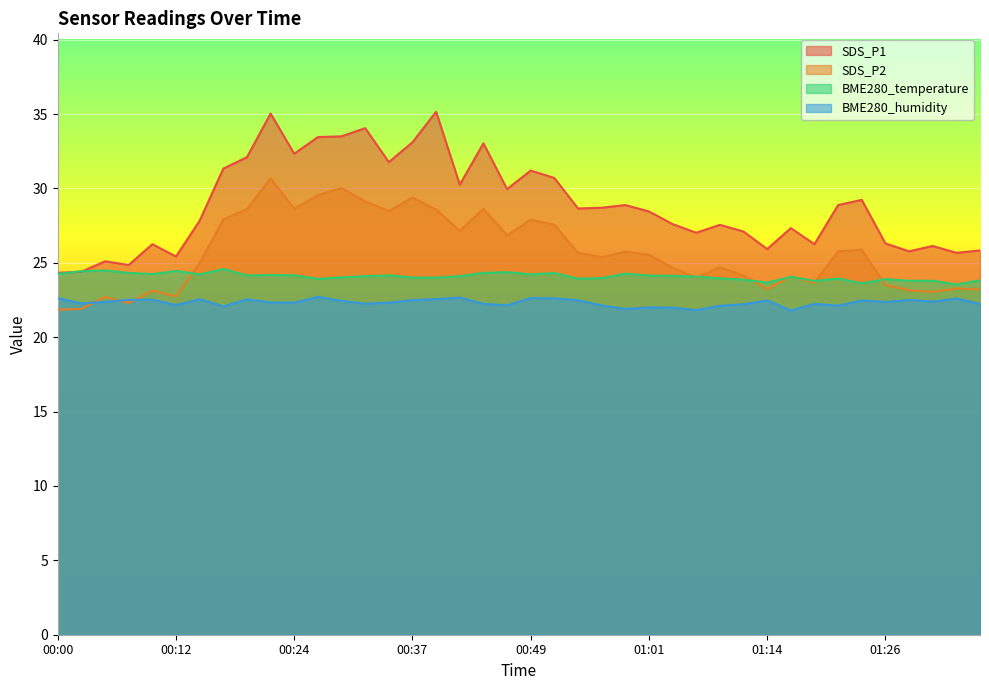

Reading left to right, extract all data points from this chart.

SDS_P1: 24.3	24.4	25.1	24.9	26.2	25.4	27.8	31.3	32.1	35.0	32.3	33.5	33.5	34.0	31.8	33.1	35.1	30.2	33.0	29.9	31.2	30.7	28.6	28.7	28.9	28.4	27.6	27.0	27.6	27.1	25.9	27.3	26.2	28.9	29.2	26.3	25.8	26.1	25.7	25.8
SDS_P2: 21.9	21.9	22.7	22.3	23.1	22.8	25.0	27.9	28.6	30.7	28.6	29.6	30.0	29.1	28.5	29.4	28.6	27.1	28.6	26.9	27.9	27.6	25.7	25.4	25.8	25.6	24.7	24.0	24.7	24.1	23.2	24.1	23.6	25.8	25.9	23.5	23.1	23.1	23.3	23.2
BME280_temperature: 24.3	24.4	24.5	24.3	24.2	24.4	24.2	24.6	24.1	24.2	24.2	23.9	24.0	24.1	24.1	24.0	24.0	24.1	24.3	24.4	24.2	24.3	23.9	24.0	24.3	24.1	24.1	24.1	23.9	23.9	23.7	24.1	23.8	23.9	23.6	23.9	23.8	23.8	23.5	23.8
BME280_humidity: 22.6	22.3	22.4	22.5	22.5	22.2	22.6	22.1	22.6	22.3	22.3	22.7	22.4	22.2	22.3	22.5	22.6	22.7	22.2	22.1	22.6	22.6	22.5	22.1	21.9	22.0	22.0	21.8	22.1	22.2	22.5	21.8	22.2	22.1	22.5	22.4	22.5	22.4	22.6	22.2